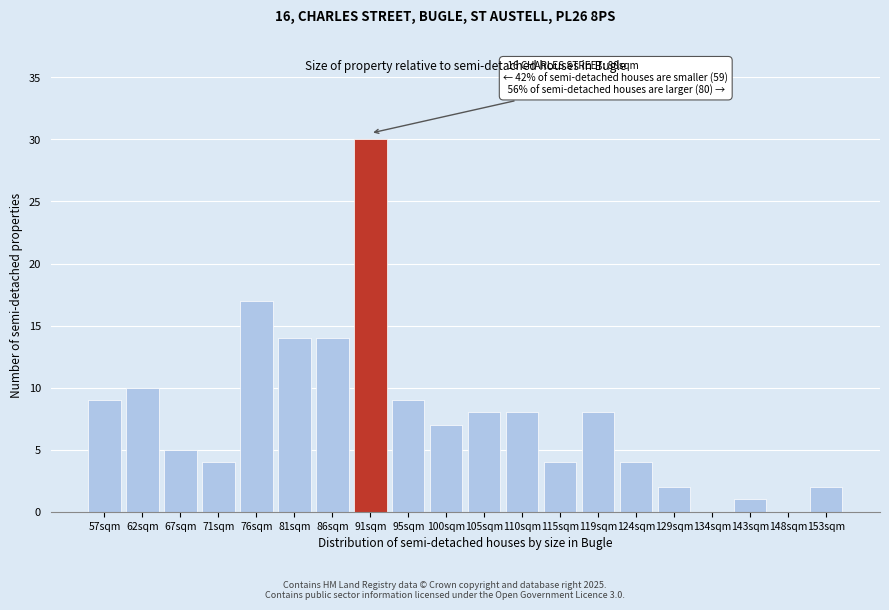

Reading left to right, transcribe all the data shown in this chart.

57sqm=9	62sqm=10	67sqm=5	71sqm=4	76sqm=17	81sqm=14	86sqm=14	91sqm=30	95sqm=9	100sqm=7	105sqm=8	110sqm=8	115sqm=4	119sqm=8	124sqm=4	129sqm=2	134sqm=0	143sqm=1	148sqm=0	153sqm=2